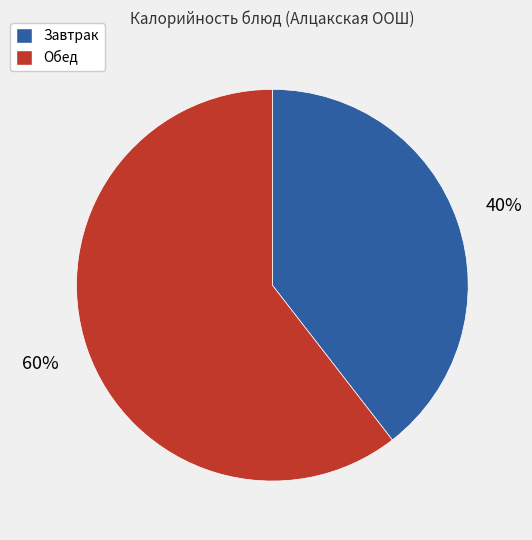

To the nearest percent, what is the average slice percentage?

50%